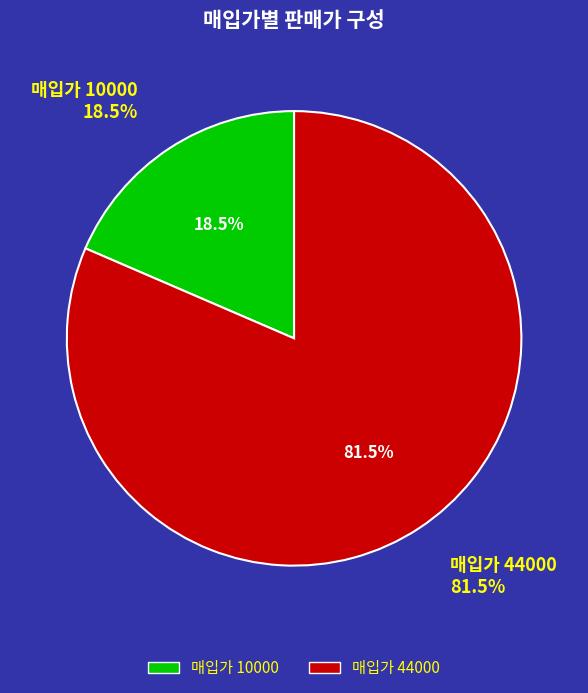

What is the smallest slice in the pie chart?

10000